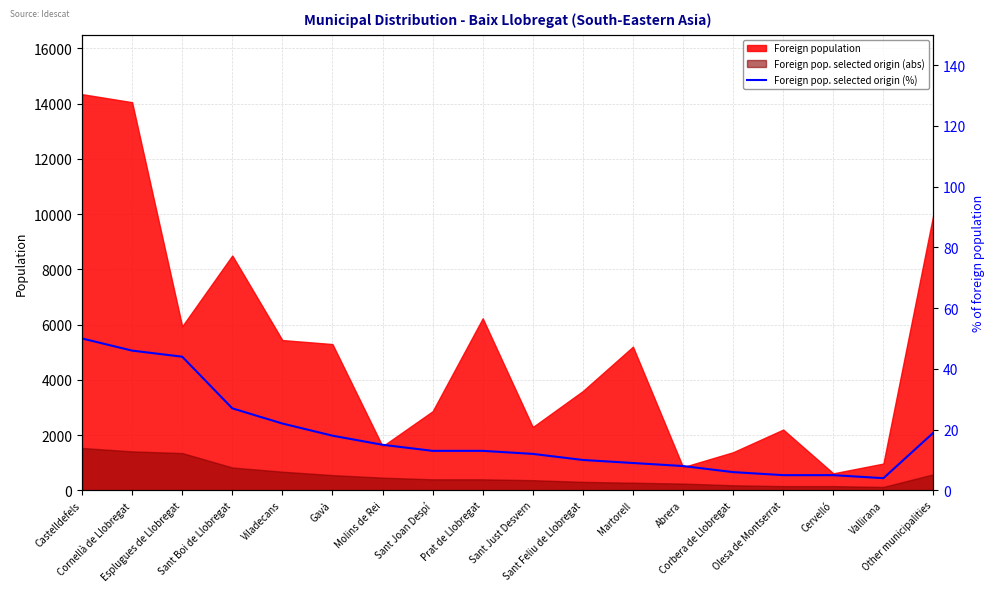

Where is the first local minimum?

Vallirana